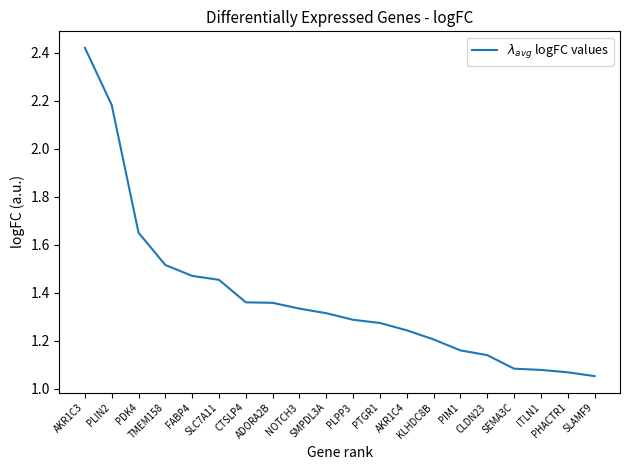

At which category does the chart reach its minimum across all series?

SLAMF9